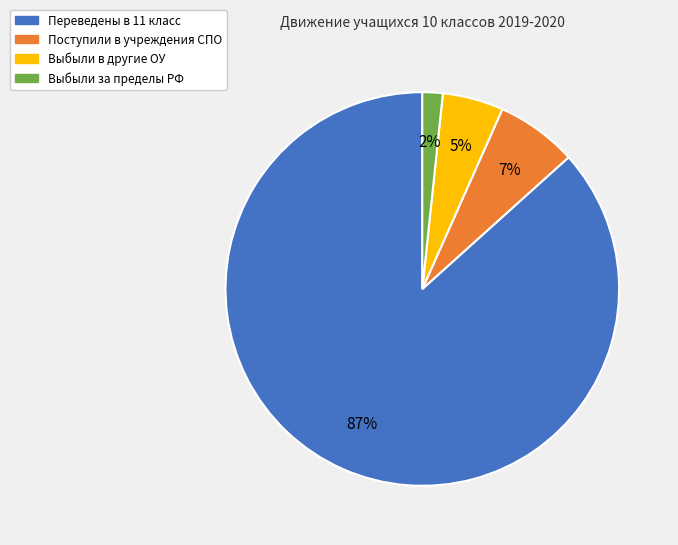

Count the number of slices in the pie.

4